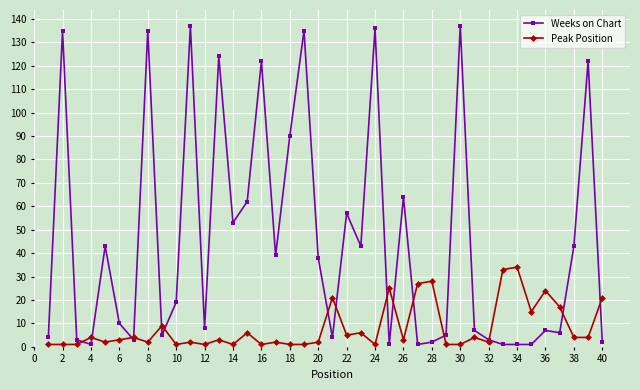

What are all the series names shown in the legend?

Weeks on Chart, Peak Position